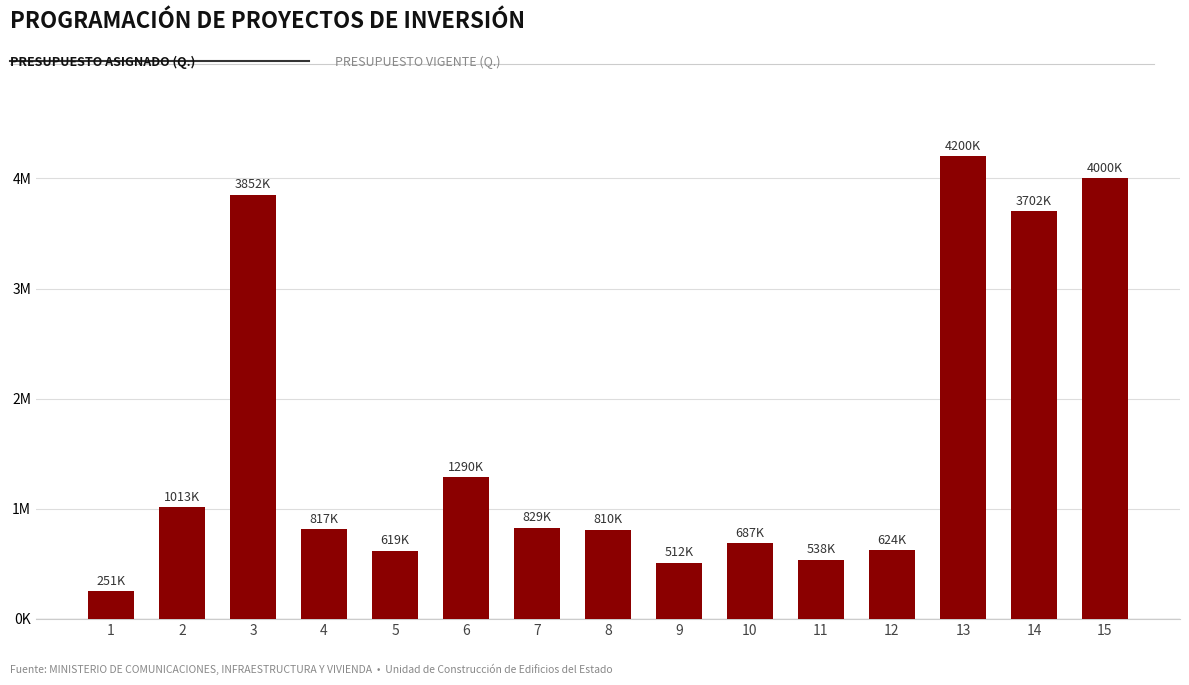

What is the value of the 8th bar from the left?

810167